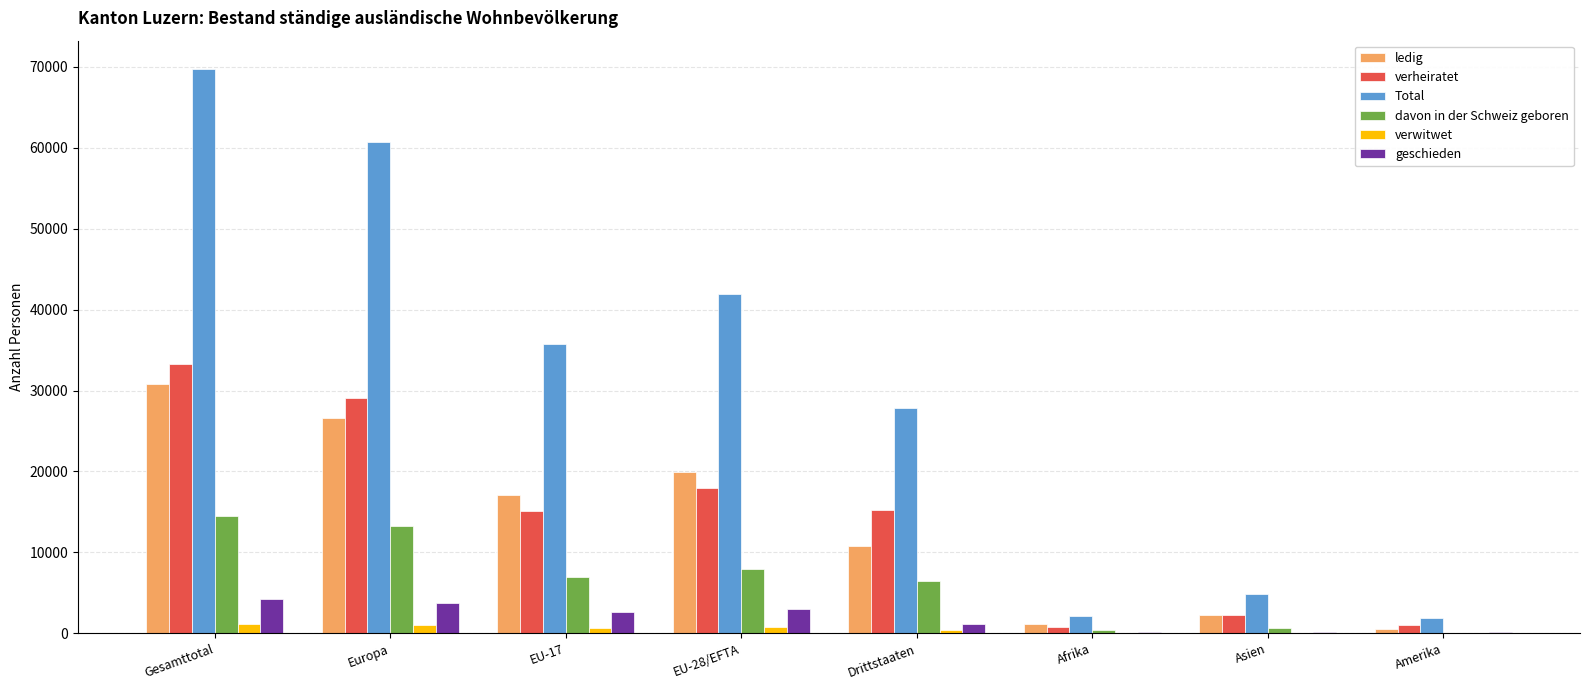

At which label does ledig reach its peak?

Gesamttotal